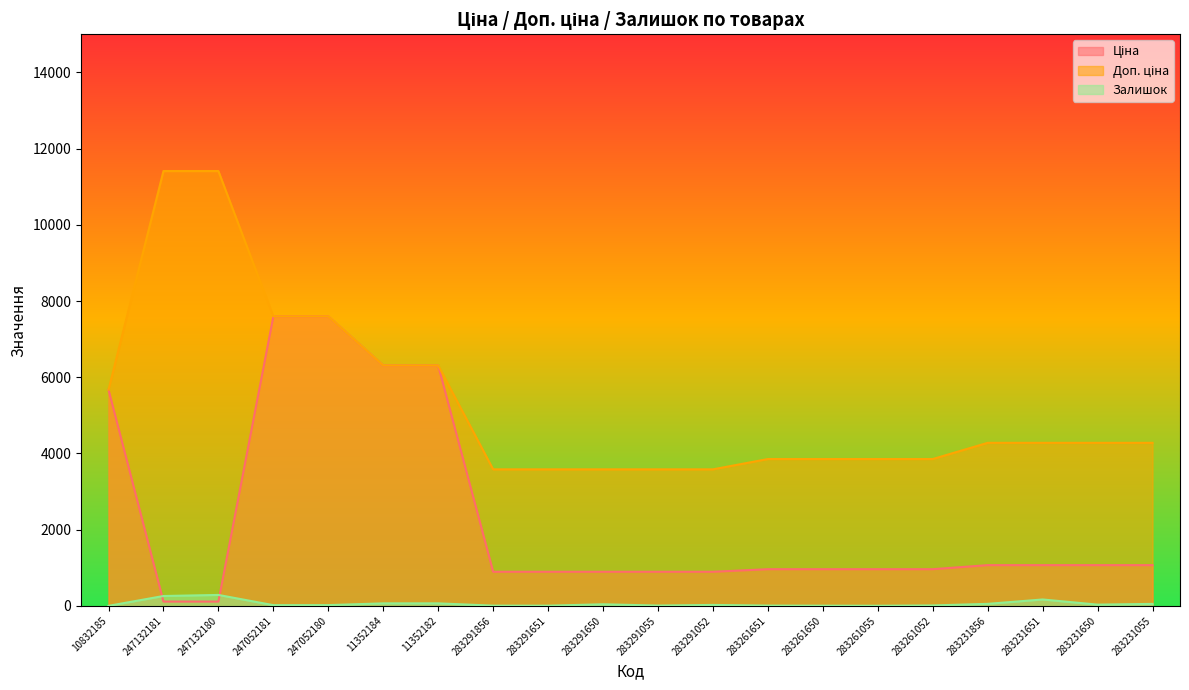

How many lines are shown in the chart?

3